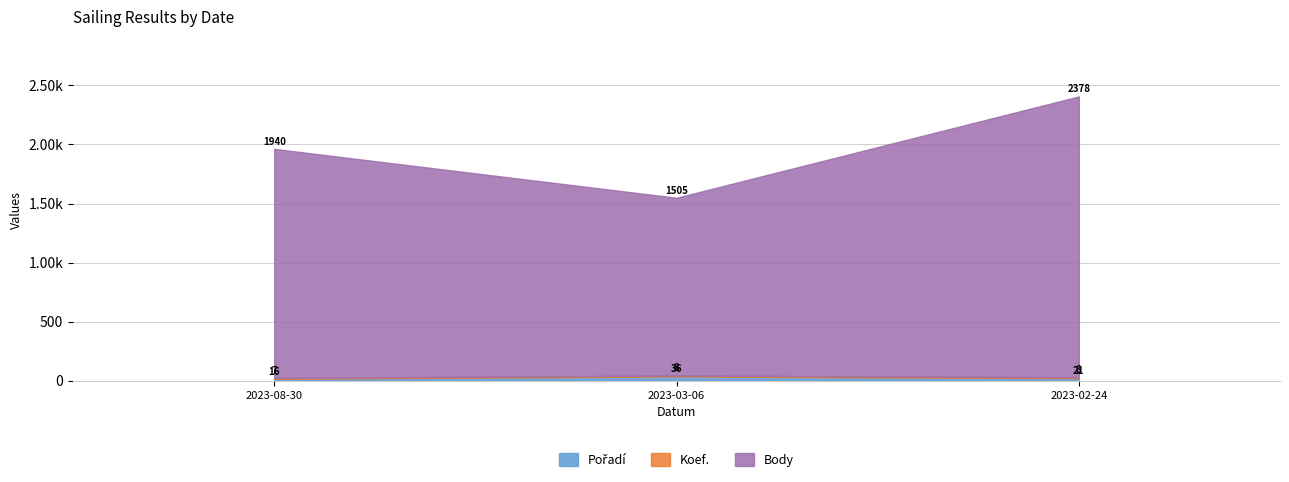

What is the maximum value for Body?

2378